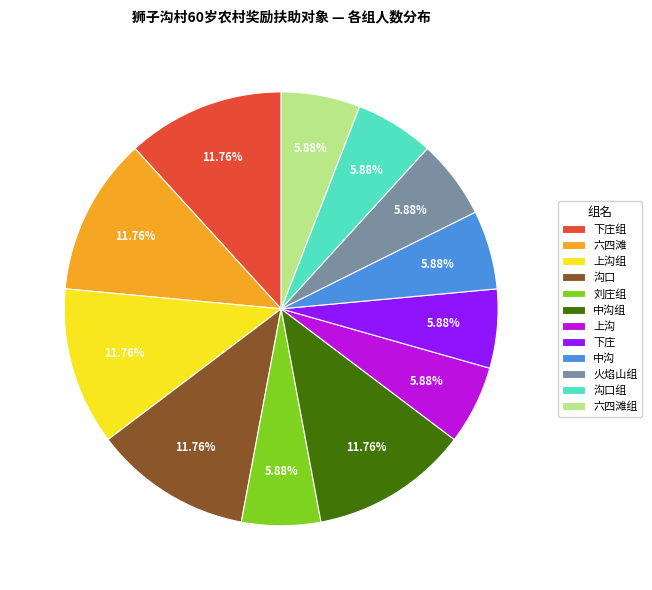

True or false: 下庄 accounts for 14% of the total.

False